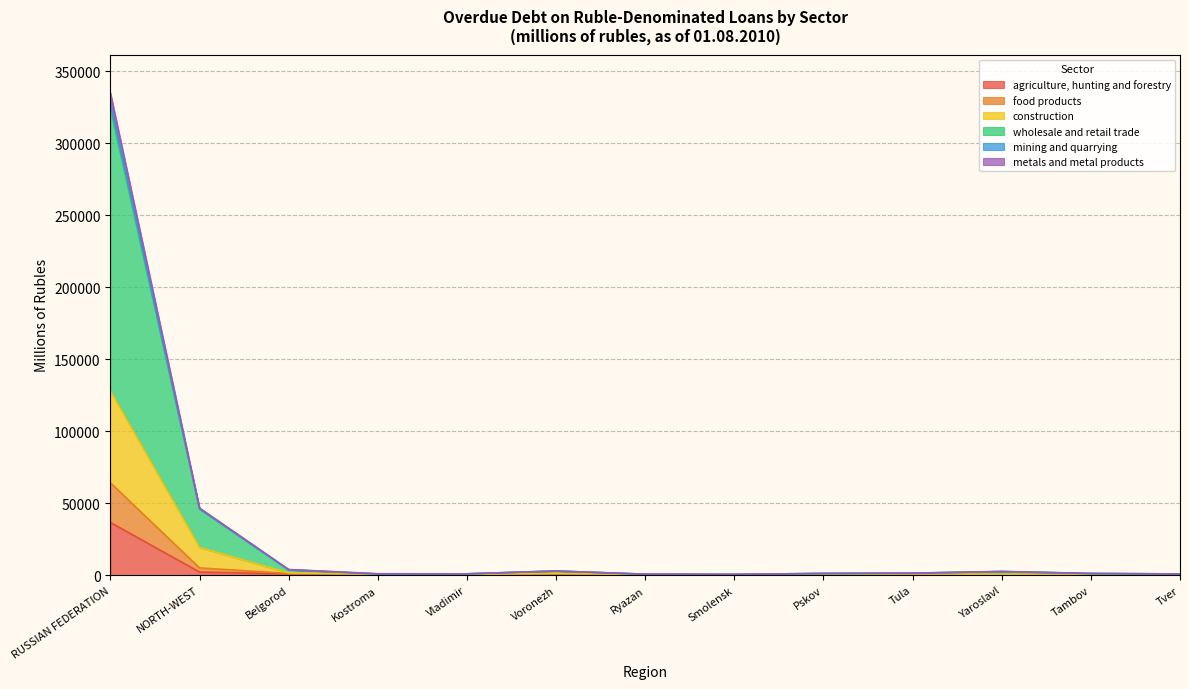

What is the label of the 12th point from the left?

Tambov